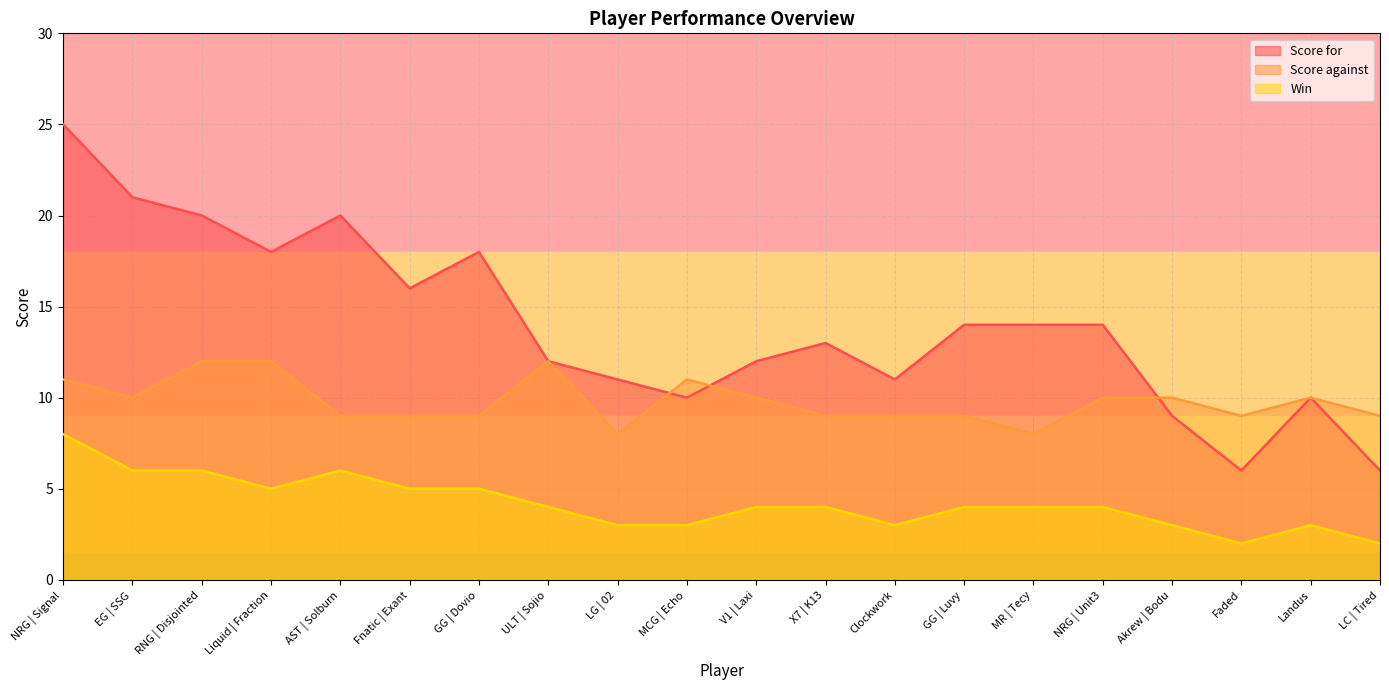

How many interior local valleys does the Score for series have?

5